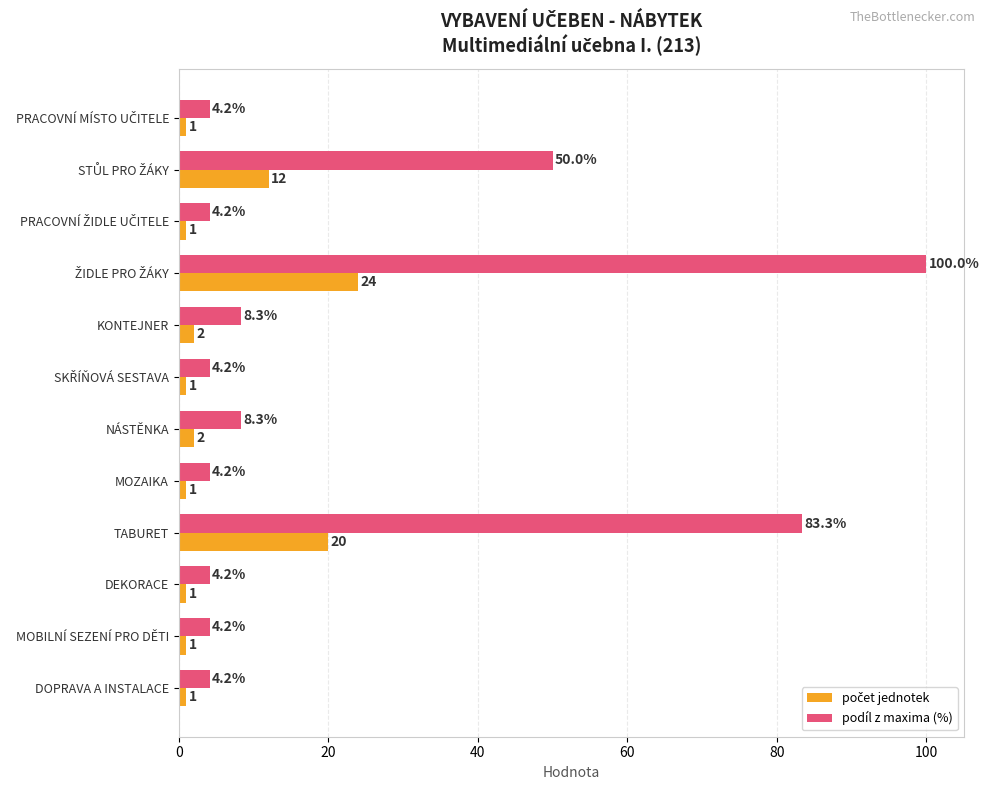

What is the approximate value of podíl z maxima (%) at TABURET?

83.3